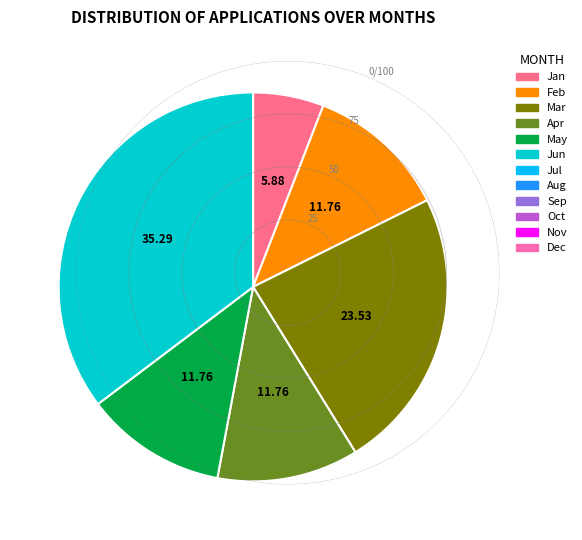

Does any single category account for the majority?

No